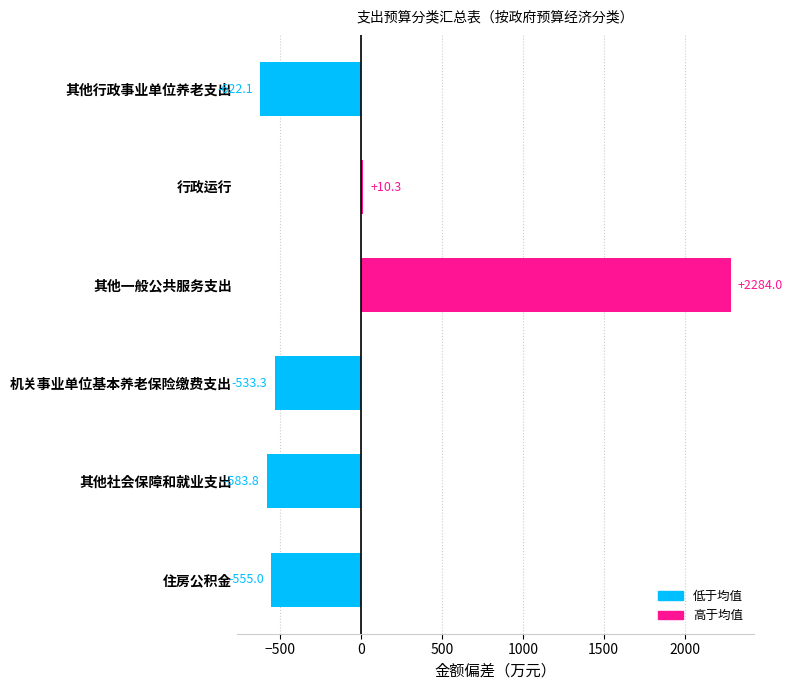

What position from the bottom is 机关事业单位基本养老保险缴费支出?

3